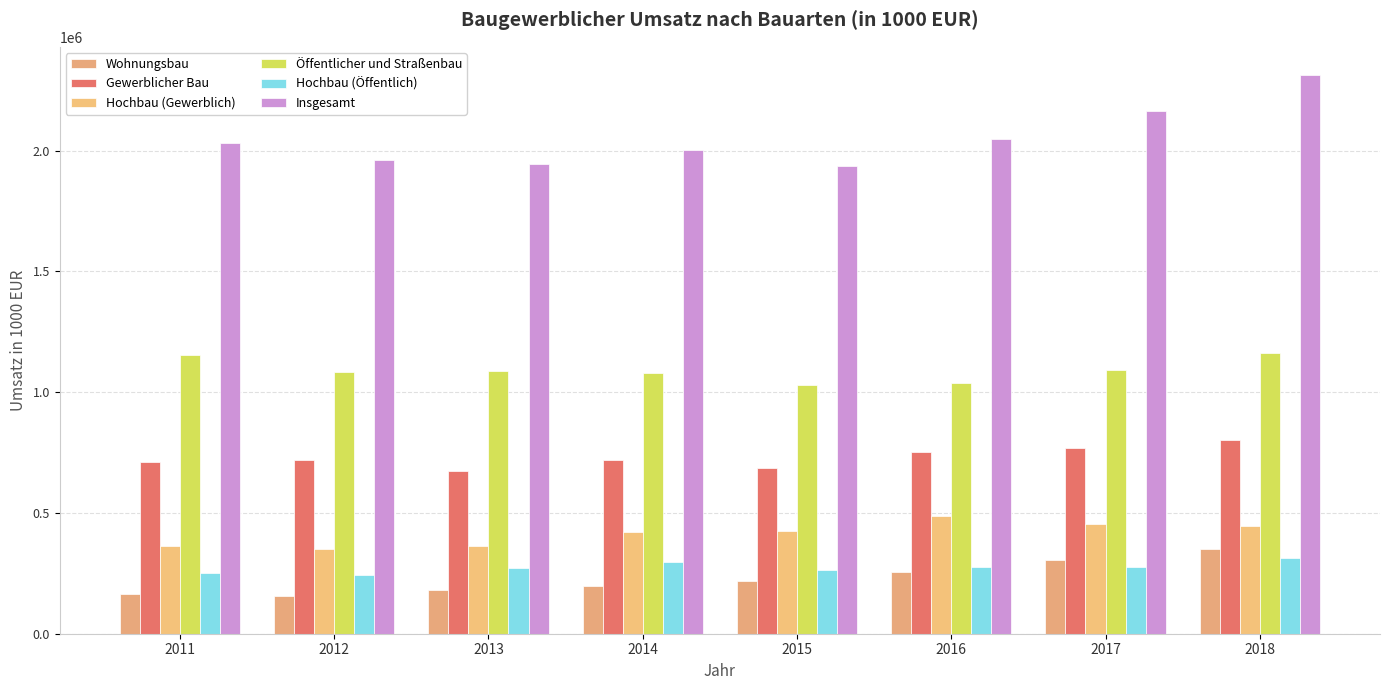

What is the value of the Hochbau (Gewerblich) bar at the 2nd from the left?

349704.7